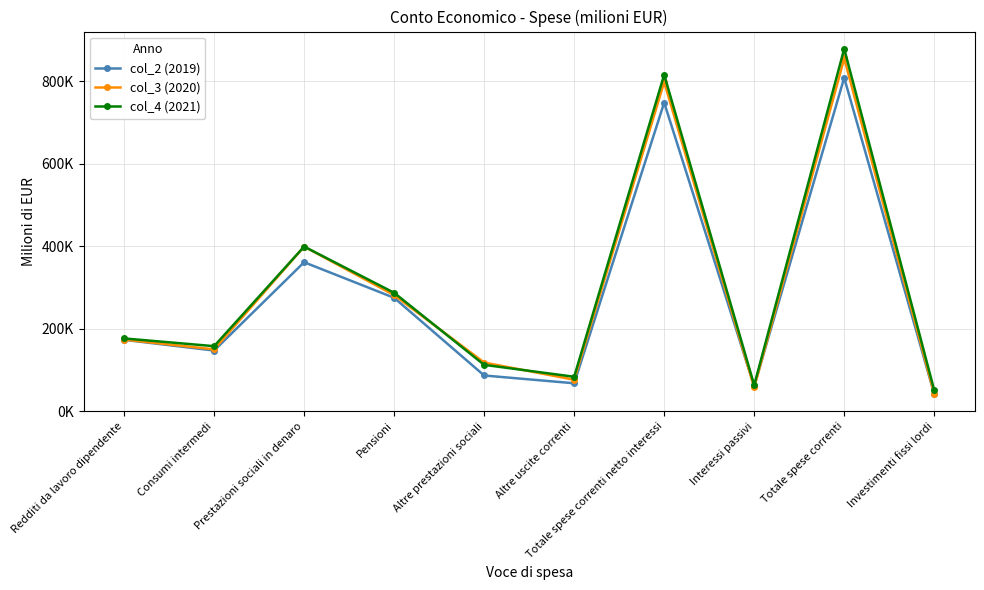

What is the difference between the col_4 (2021) values at Prestazioni sociali in denaro and Interessi passivi?

336329